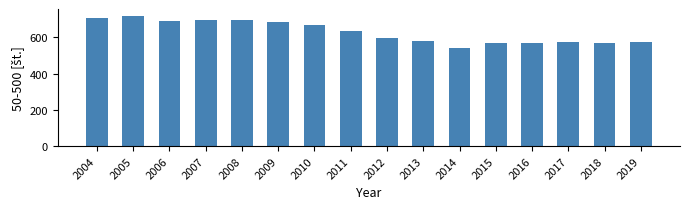

What is the value of the 3rd bar from the left?

692